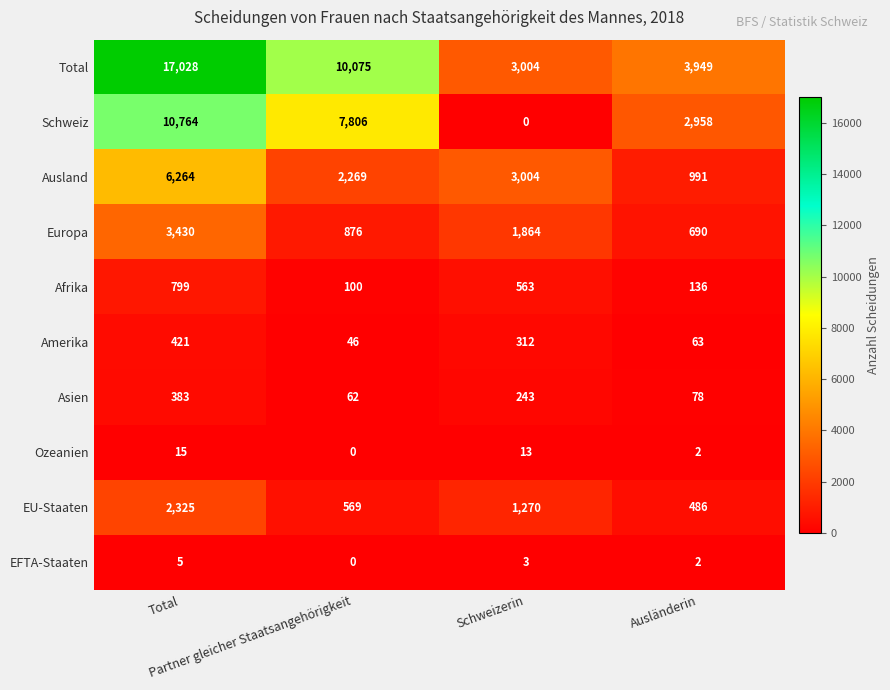

What is the maximum value shown in the chart?

17028